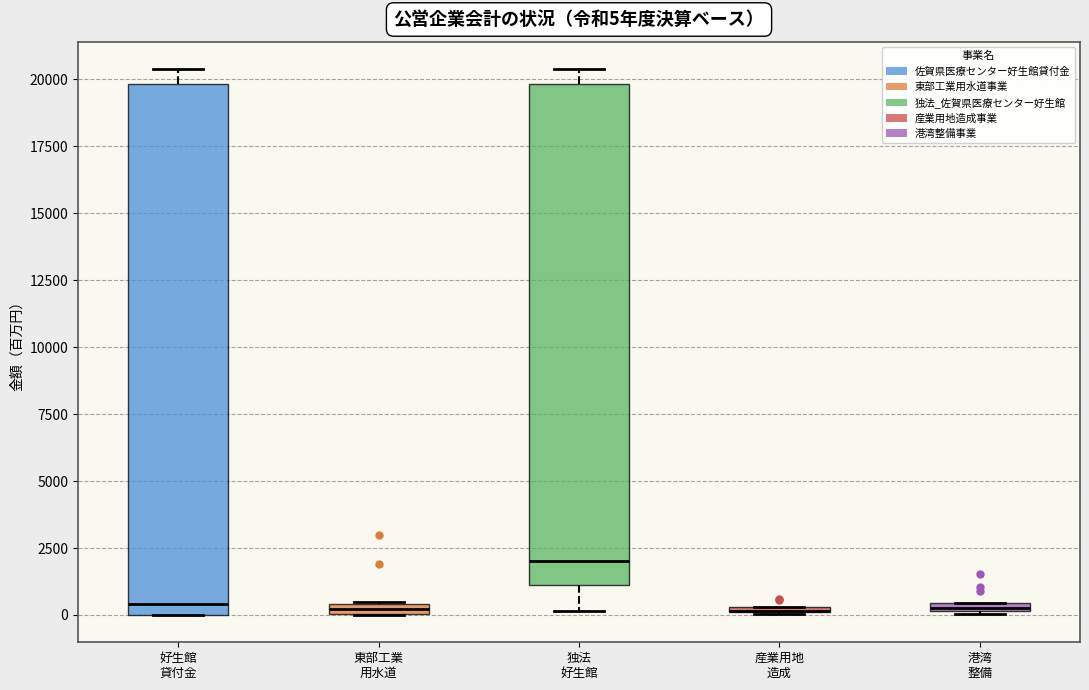

Which box is the tallest, from its lower edge to its upper edge?

好生館 貸付金